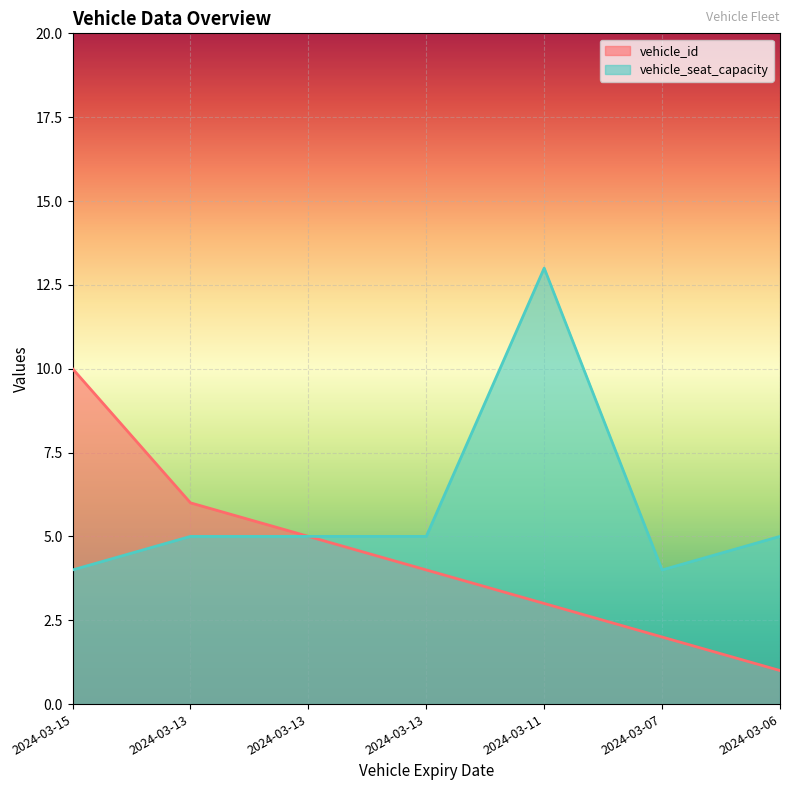

Which series has the widest spread of values?

vehicle_id